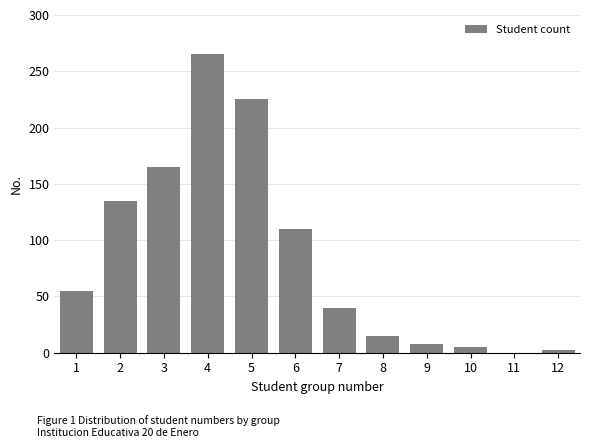

Reading left to right, list all the values displayed in this chart.

1=55	2=135	3=165	4=265	5=225	6=110	7=40	8=15	9=8	10=5	11=0	12=2